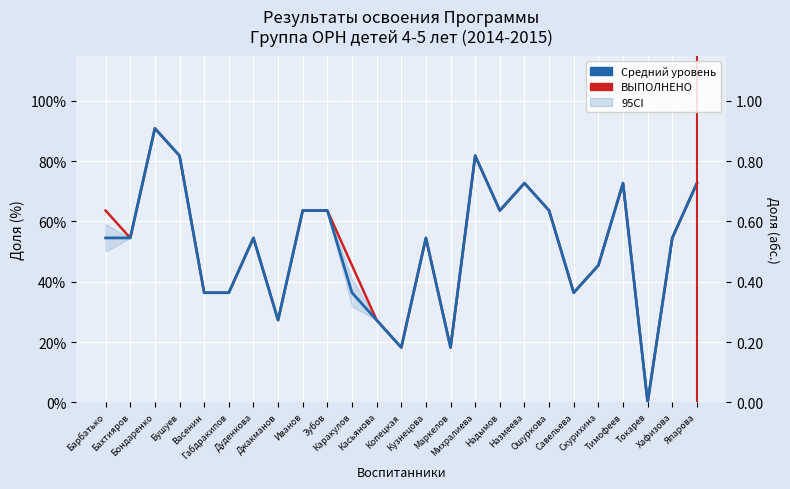

List the labels in order of Средний уровень value, largest first.

Бондаренко, Бушуев, Михралиева, Назмеева, Тимофеев, Япарова, Иванов, Зубов, Надымов, Ошуркова, Барбатько, Бахтияров, Дуденкова, Кузнецова, Хафизова, Скурихина, Васенин, Габдракипов, Каракулов, Савельева, Джакманов, Касьянова, Копецкая, Маркелов, Токарев